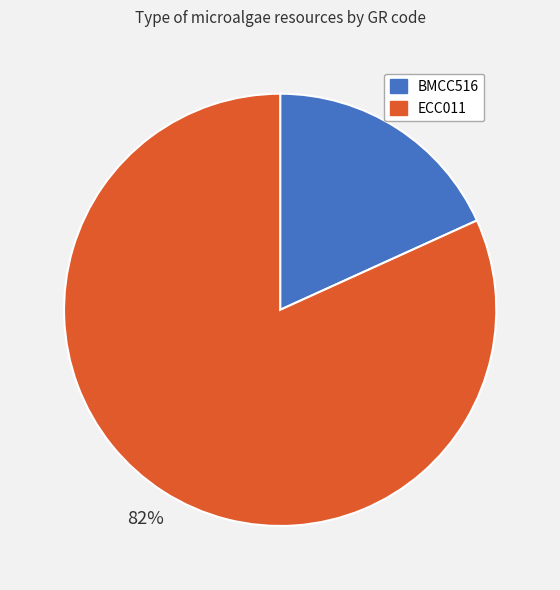

What percentage is the ECC011 slice, to the nearest percent?

82%